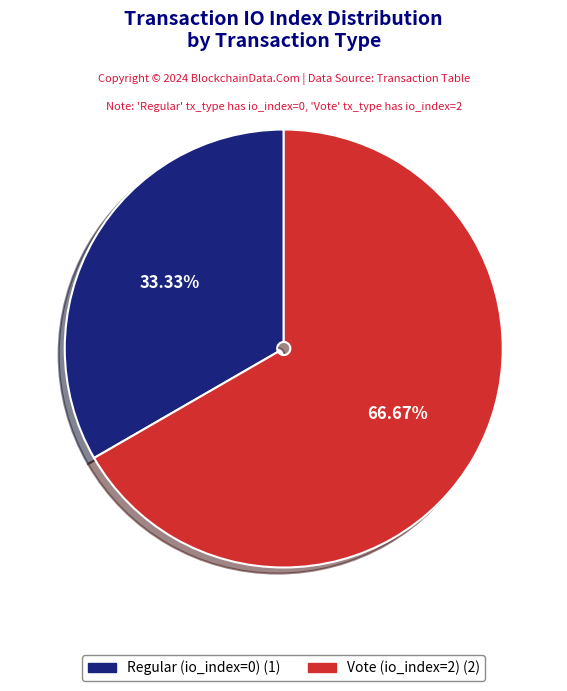

To the nearest percent, what is the difference between the Vote (io_index=2) and Regular (io_index=0) slice percentages?

33%